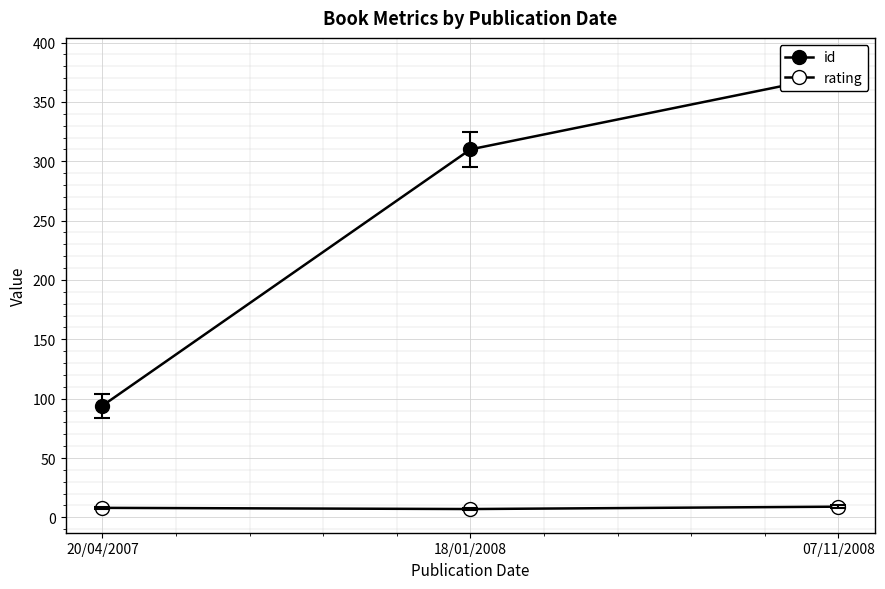

Is it true that rating equals 8 at 20/04/2007?

True